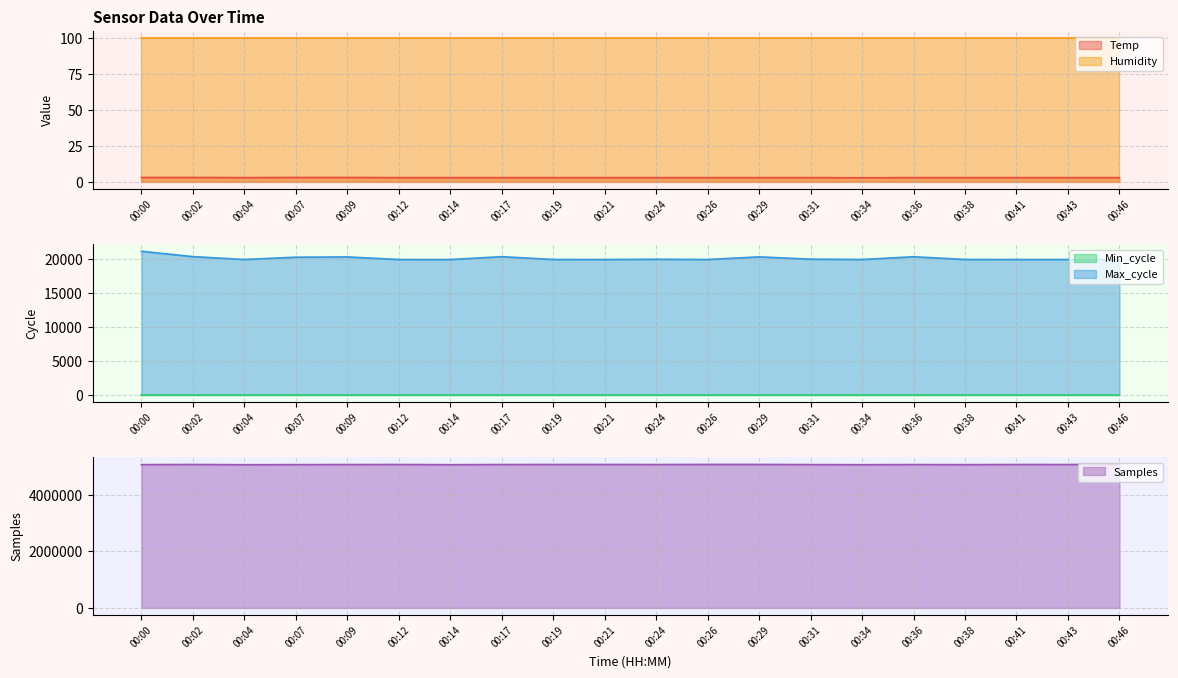

True or false: Temp has a value of 2.9 at 00:21.

True